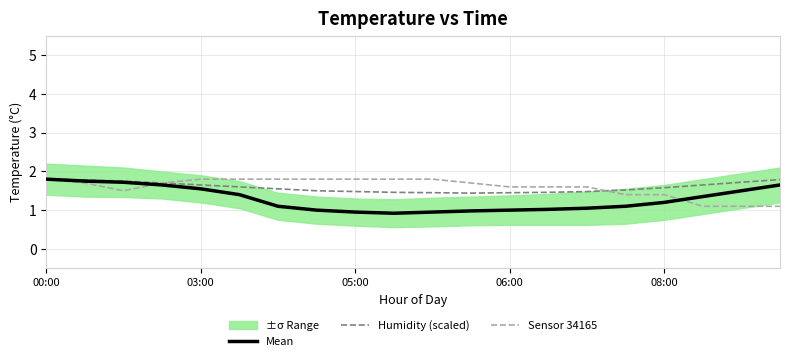

What is the total value across all series at 19?

4.5